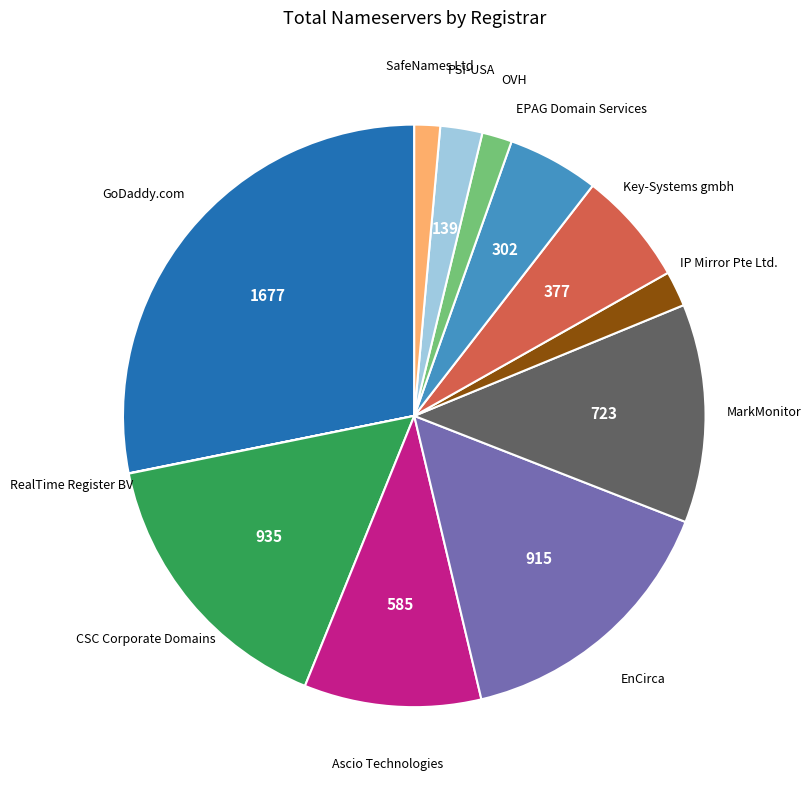

Is there a majority slice in this chart?

No